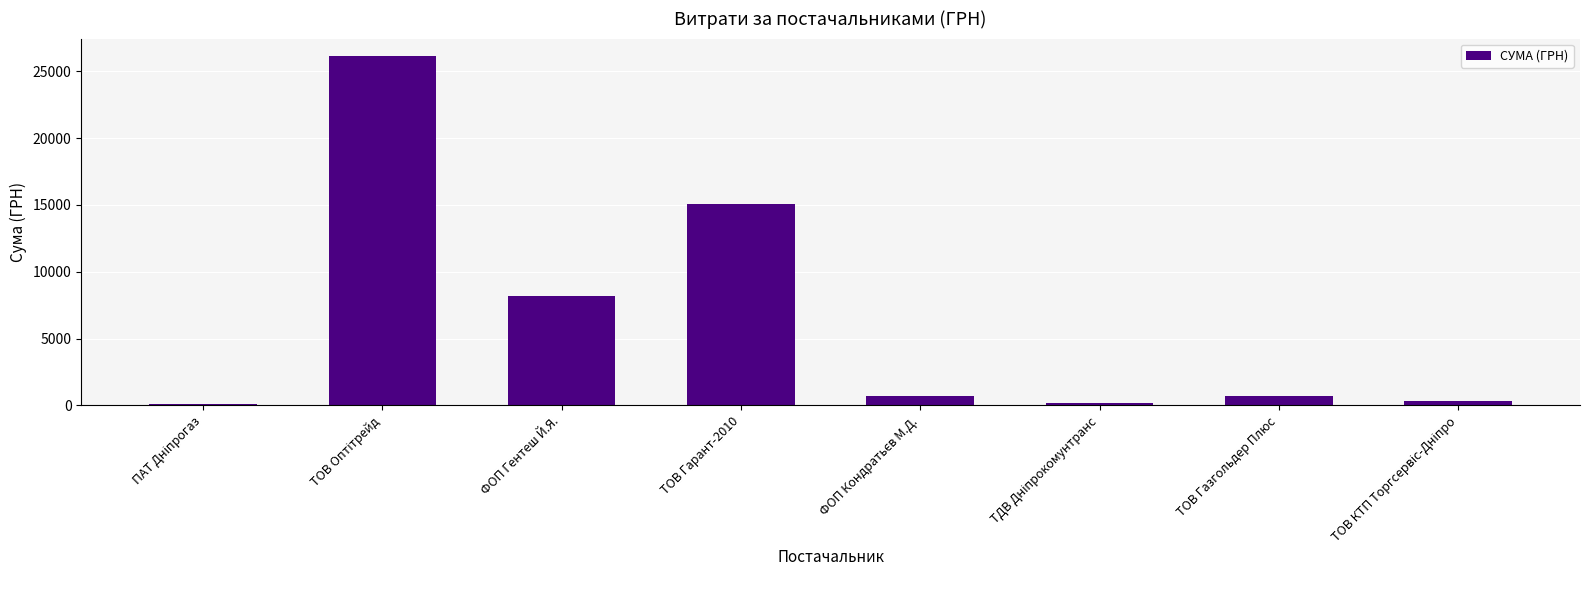

What is the sum of all values?

51415.0